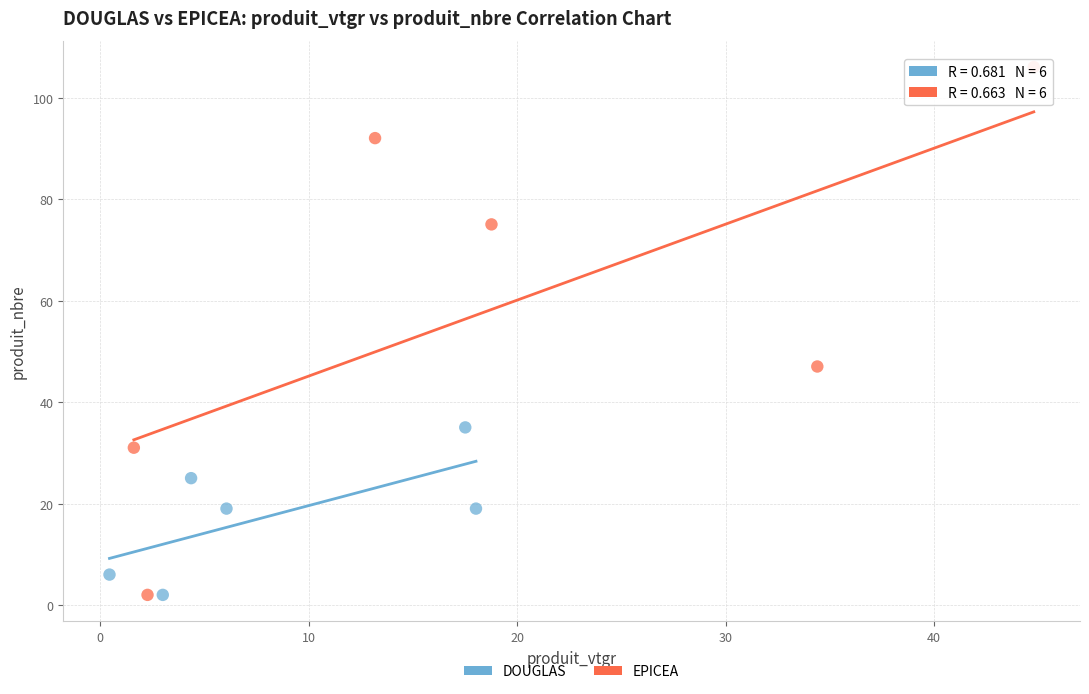

Which series has the widest spread of Y values?

EPICEA